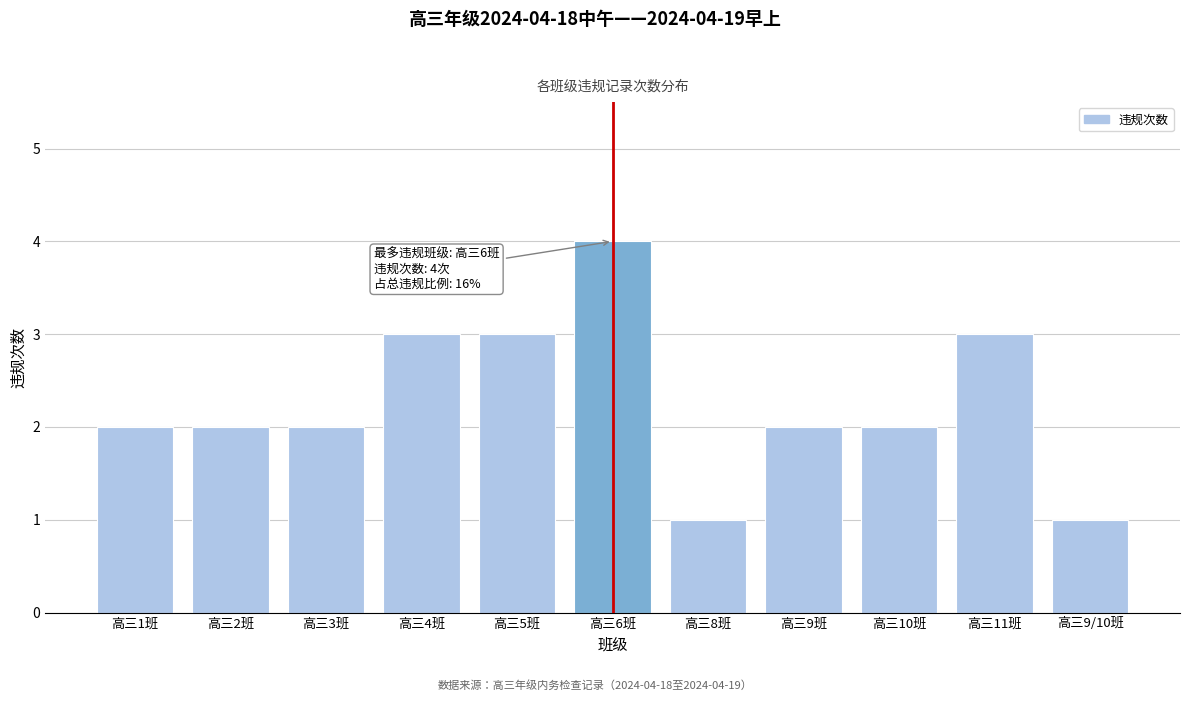

Reading right to left, transcribe all the data shown in this chart.

高三9/10班=1	高三11班=3	高三10班=2	高三9班=2	高三8班=1	高三6班=4	高三5班=3	高三4班=3	高三3班=2	高三2班=2	高三1班=2